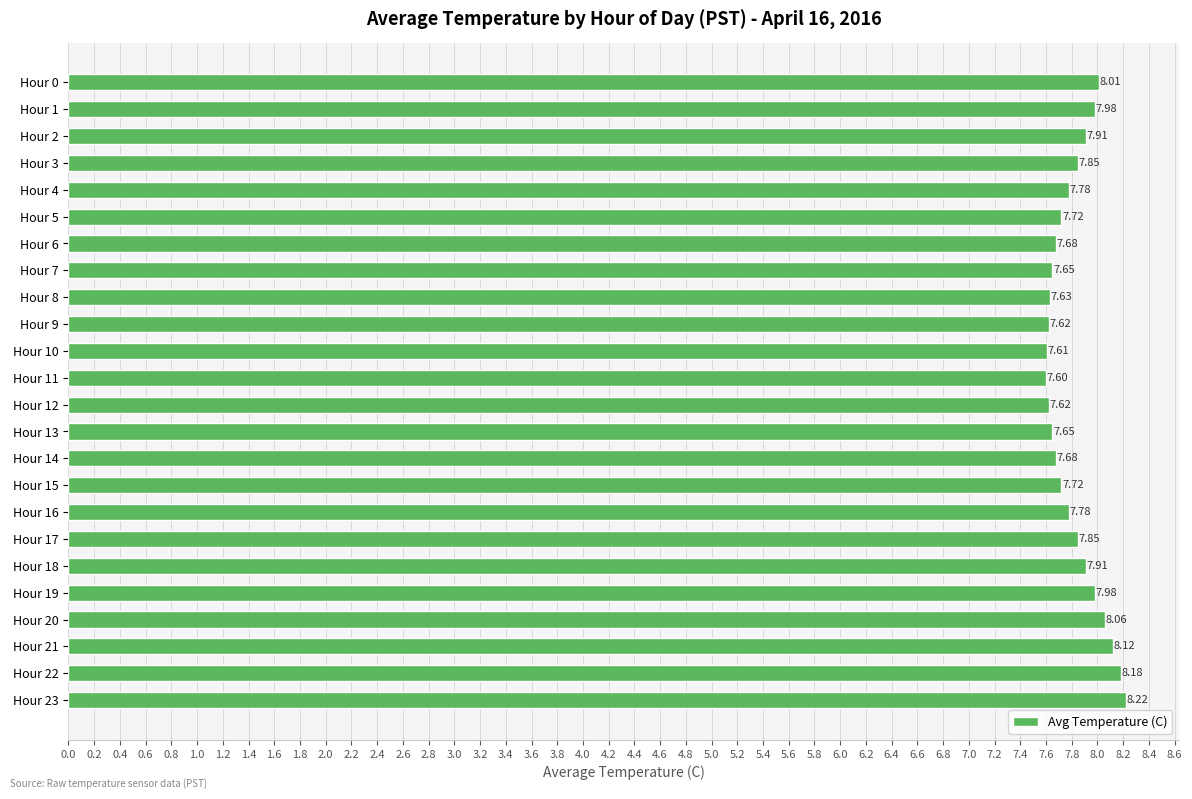

Which has a higher value, Hour 23 or Hour 0?

Hour 23